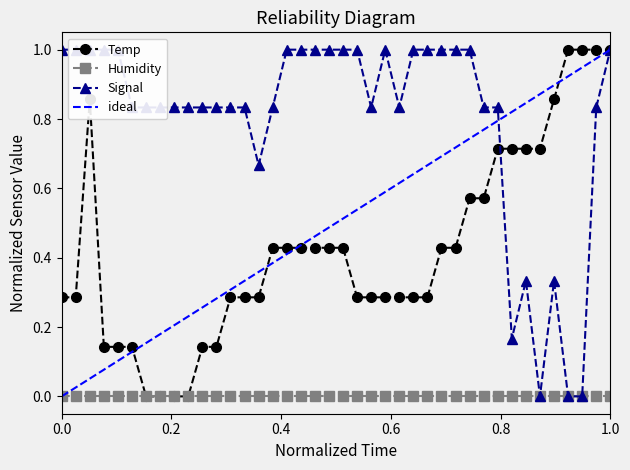

True or false: Temp has more than 0 interior local peaks.

True